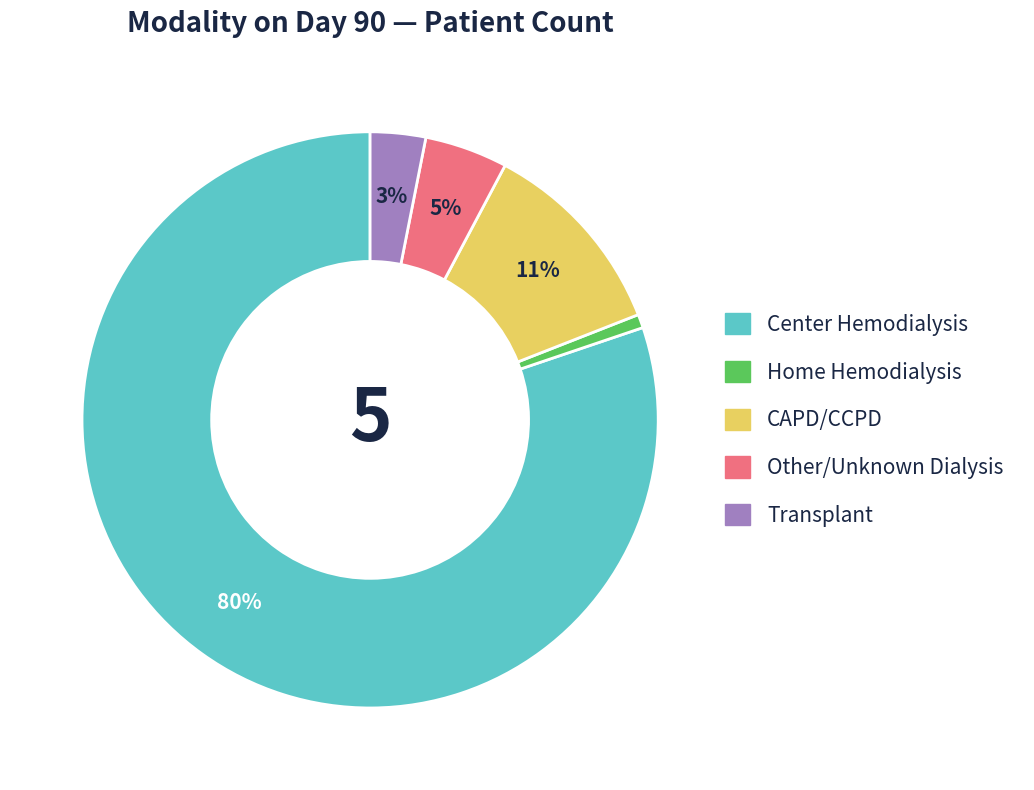

To the nearest percent, what is the average slice percentage?

20%